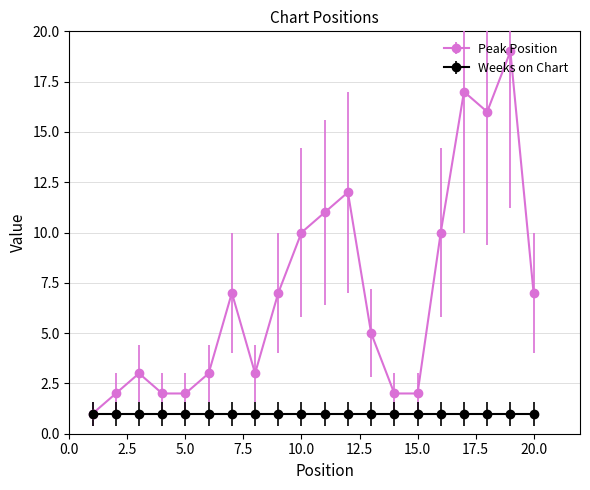

Which series has the largest range (max minus min)?

Peak Position